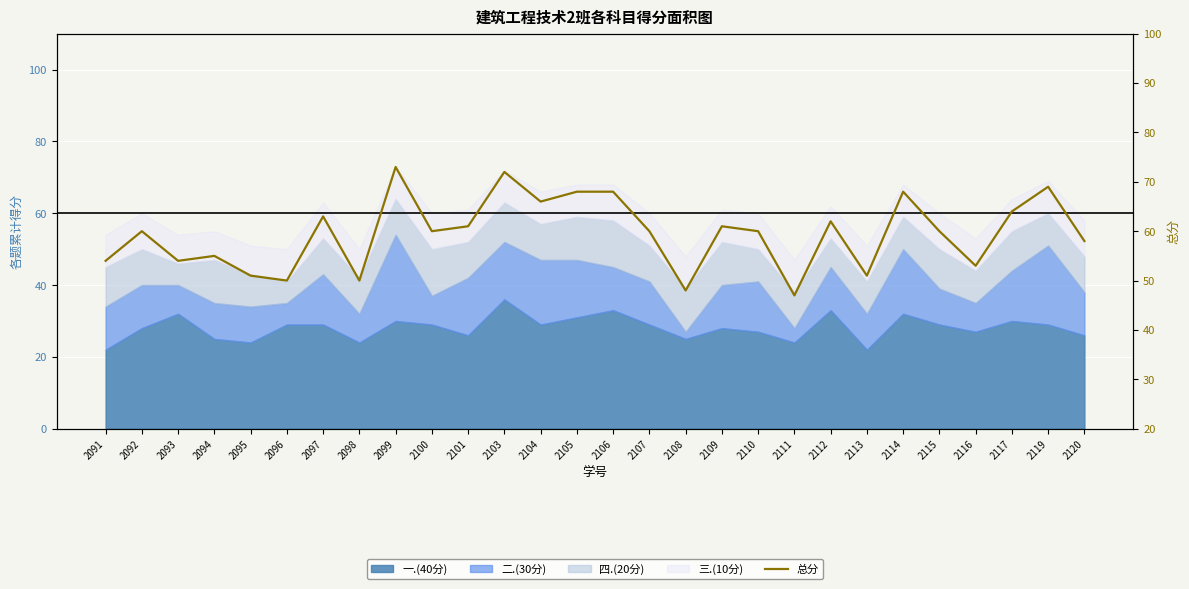

What is the value of the 19th point from the left?

60